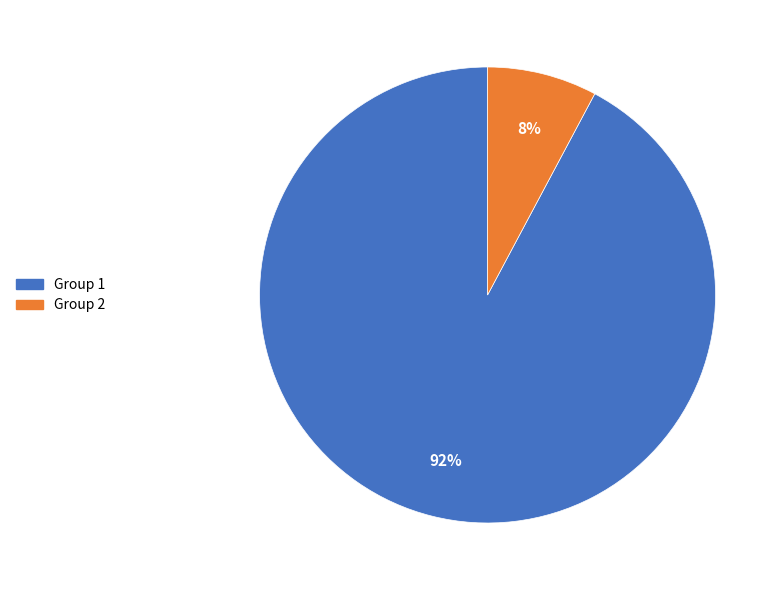

How many segments does this pie chart have?

2